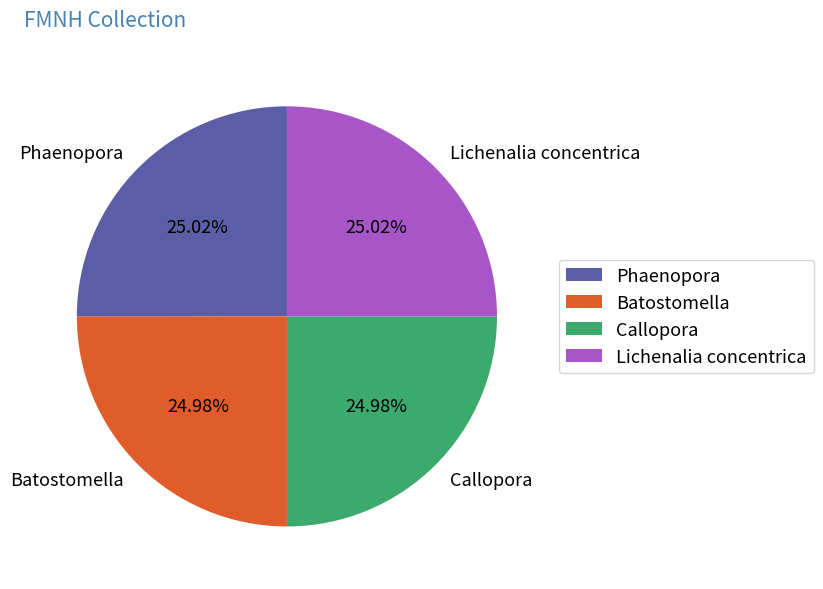

Is there any slice that represents more than half of the pie?

No